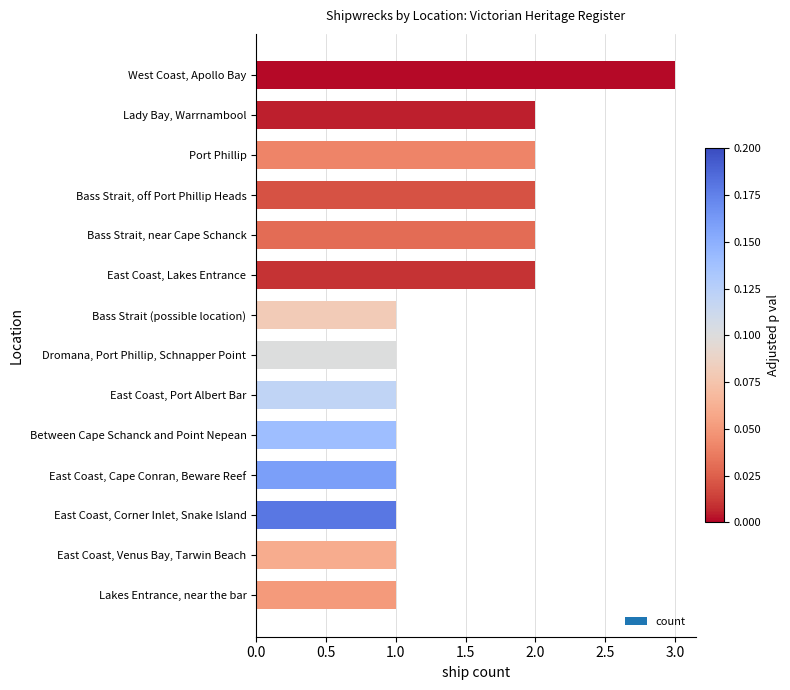

What position from the top is East Coast, Cape Conran, Beware Reef?

11